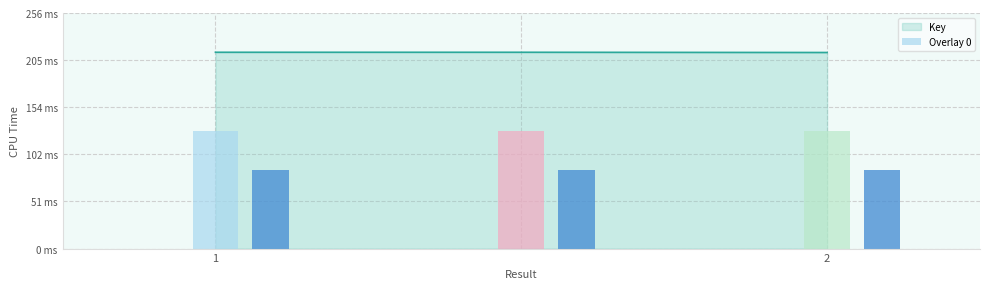

Is it true that the value at 1 is 213.3?

True